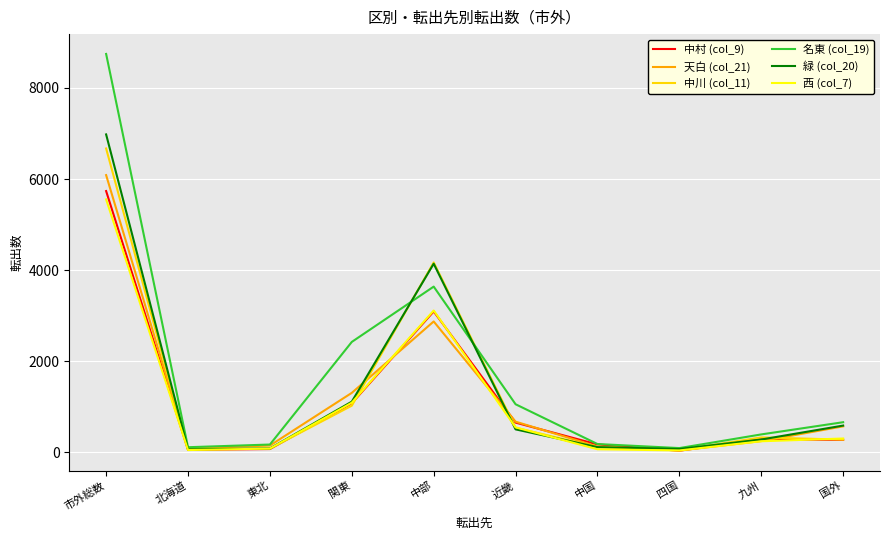

How many series are shown in this chart?

6